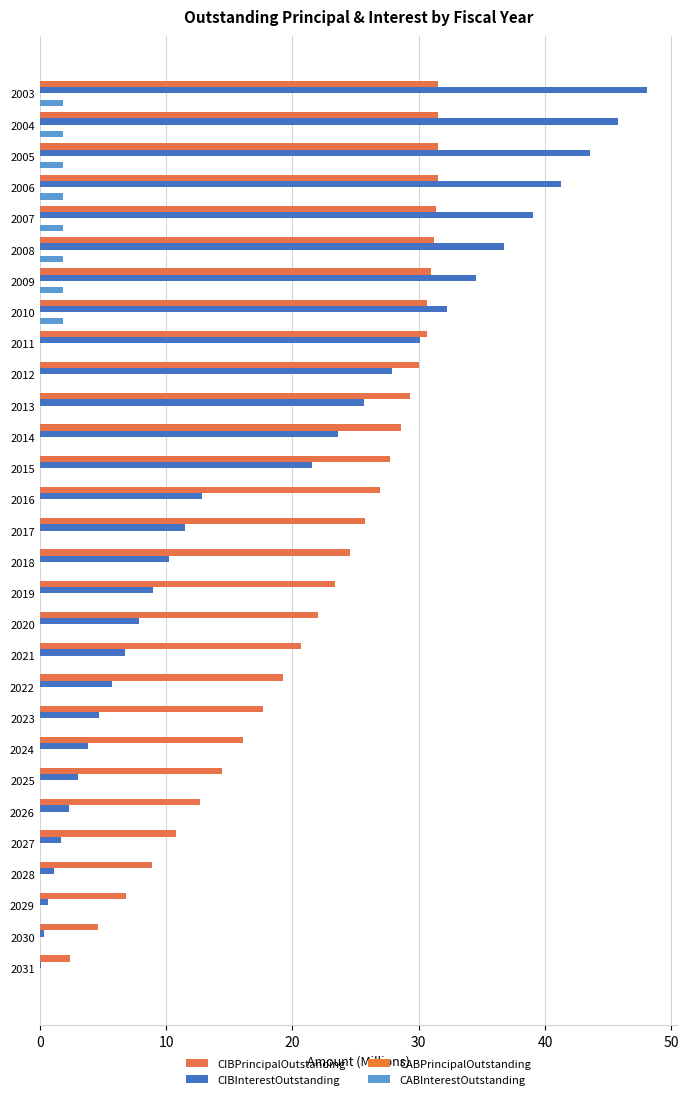

How many CABPrincipalOutstanding values are between 0 and 1?

29